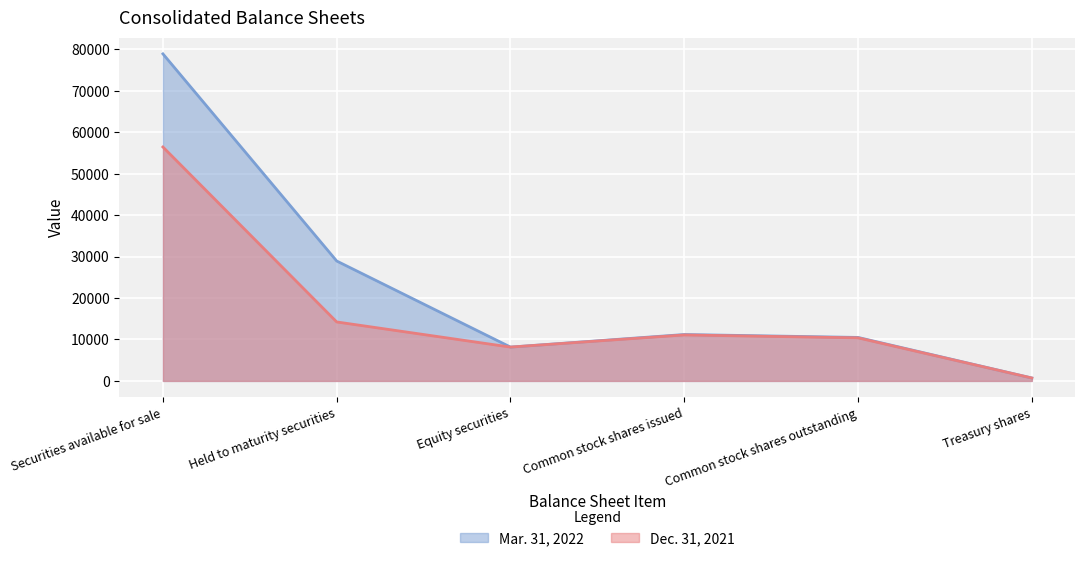

True or false: Mar. 31, 2022 and Dec. 31, 2021 intersect in this chart.

False